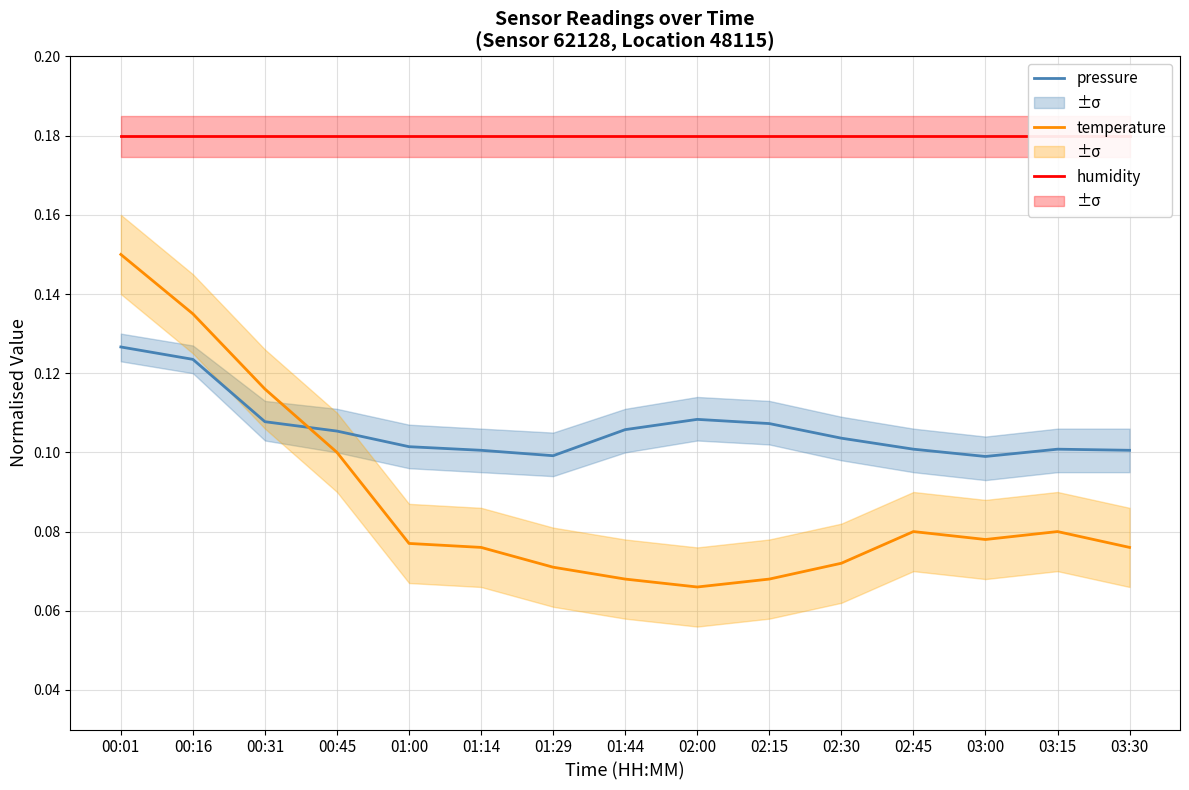

At which label is pressure closest to 0?

03:00